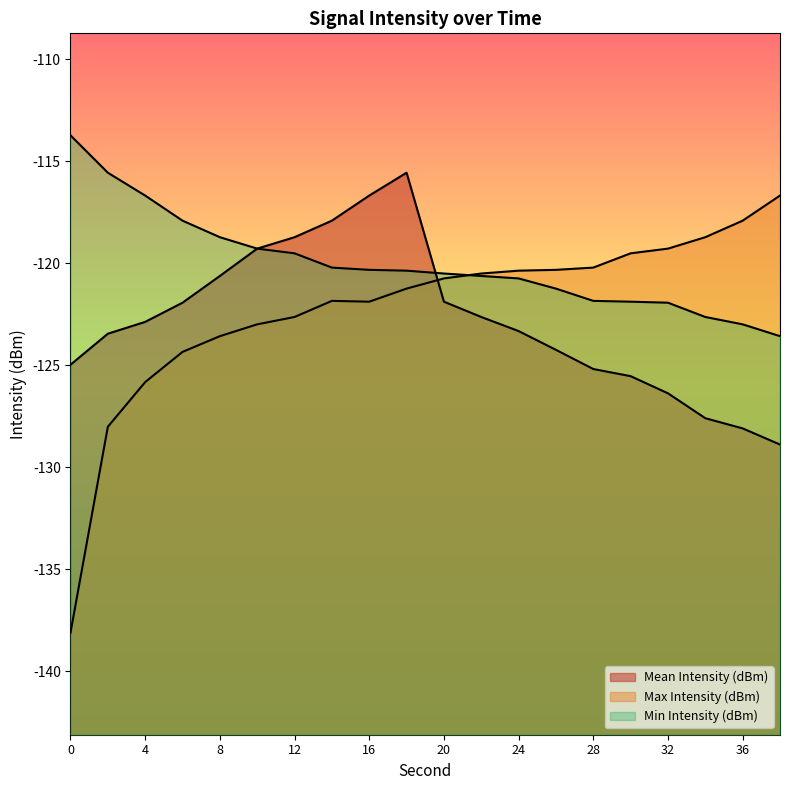

Rank the series at 34 from highest to lowest value.

Max Intensity (dBm), Min Intensity (dBm), Mean Intensity (dBm)